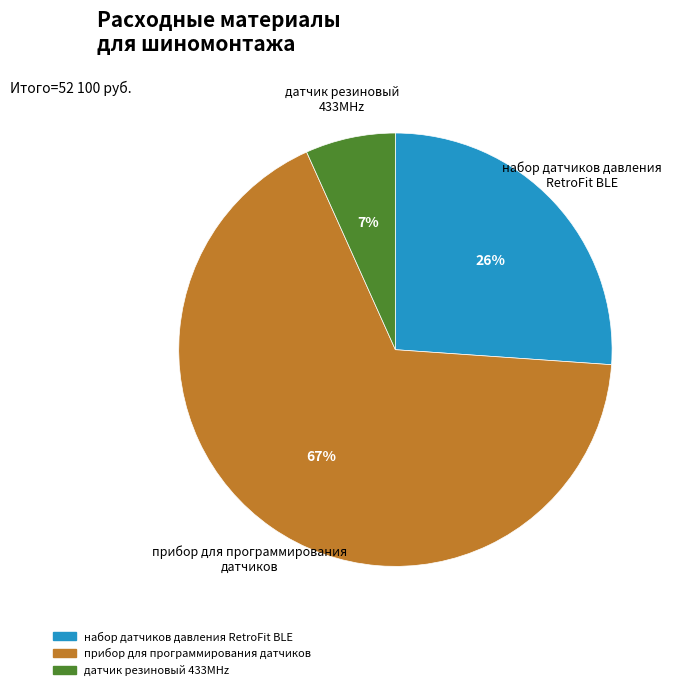

The набор датчиков давления RetroFit BLE slice represents 26% of the pie. True or false?

True